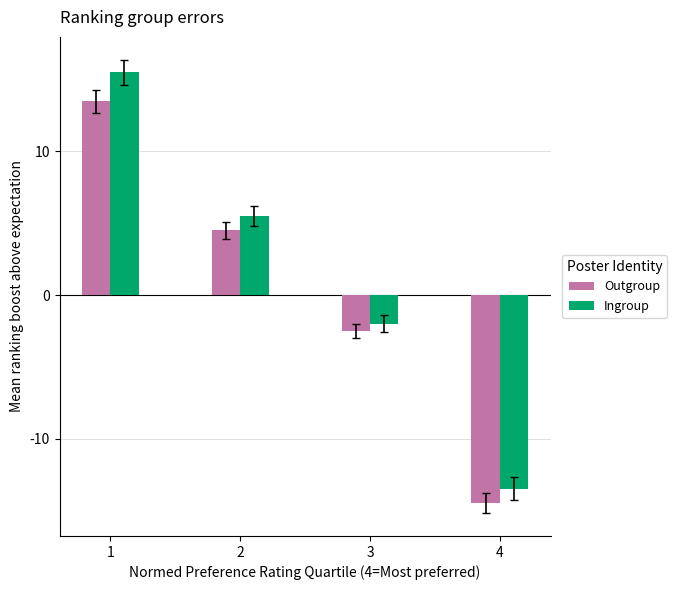

What is the difference between the highest and lowest values at 1?

2.0